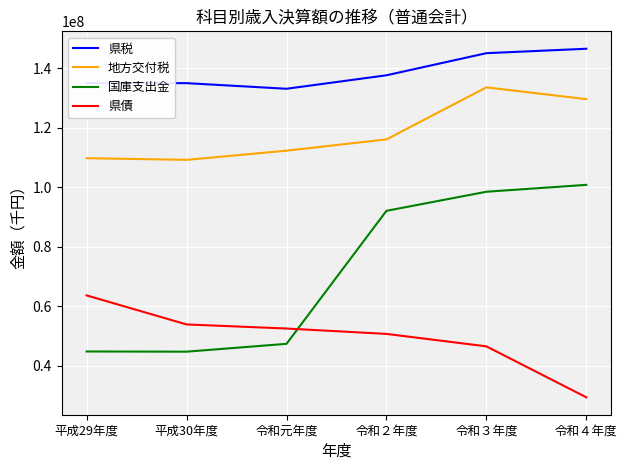

True or false: 地方交付税 and 県税 cross at least once.

False